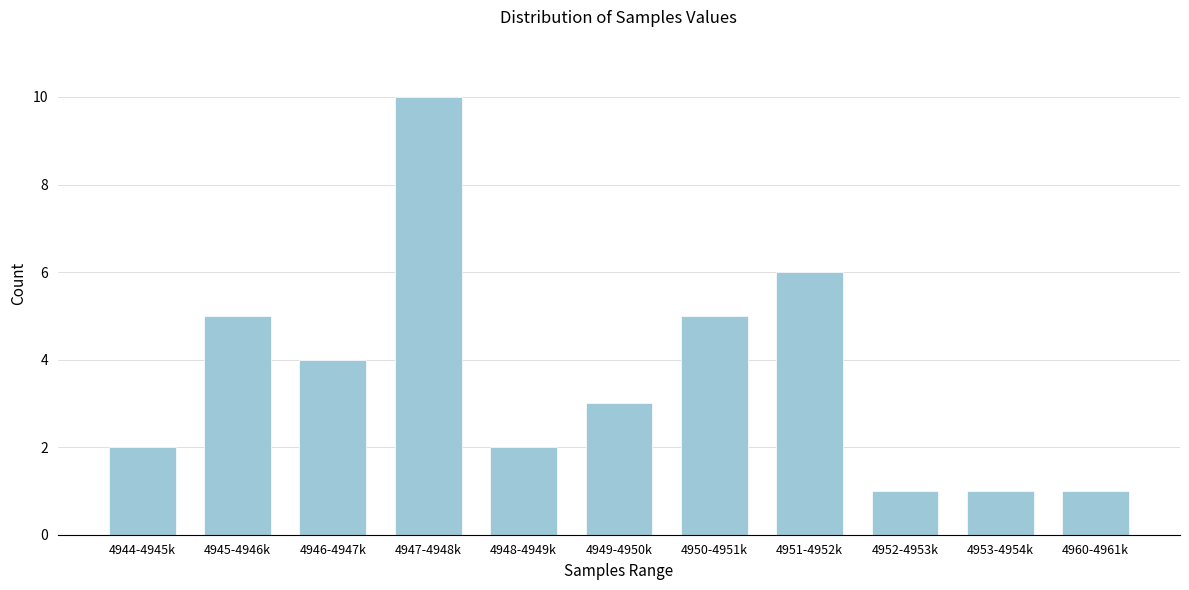

Reading left to right, what are all the values shown in this chart?

4944-4945k=2	4945-4946k=5	4946-4947k=4	4947-4948k=10	4948-4949k=2	4949-4950k=3	4950-4951k=5	4951-4952k=6	4952-4953k=1	4953-4954k=1	4960-4961k=1